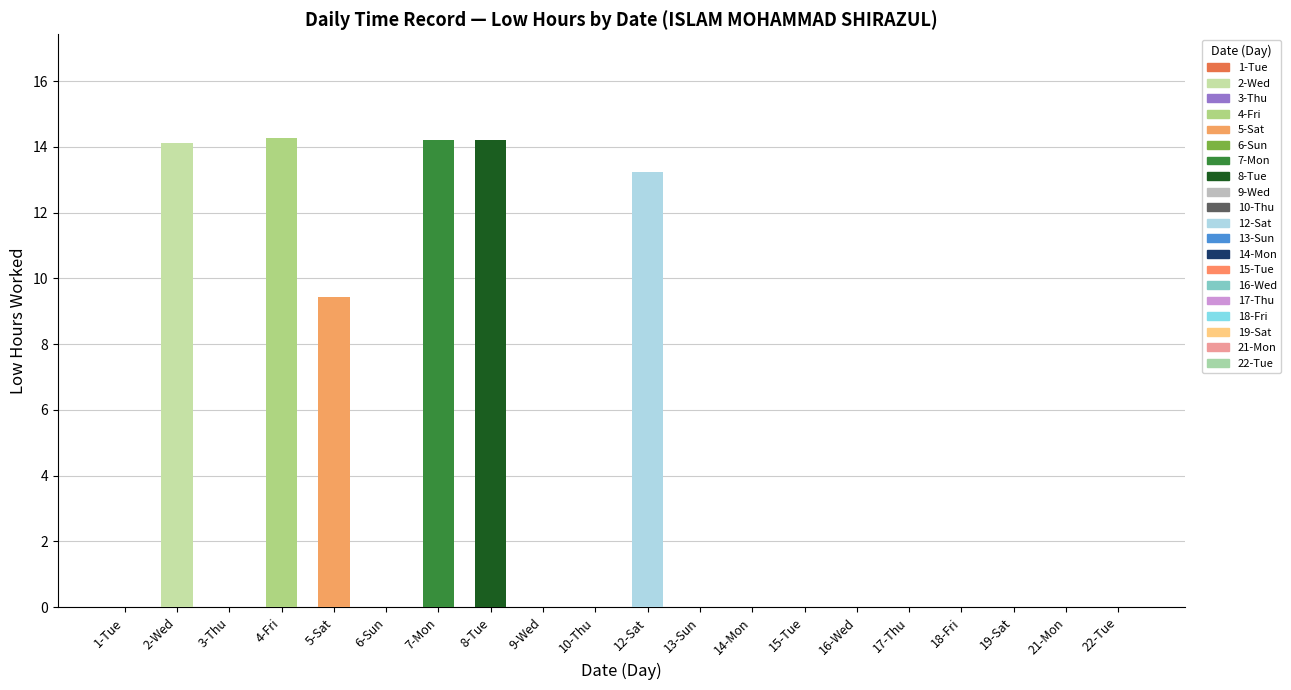

Between 12-Sat and 21-Mon, which is larger?

12-Sat